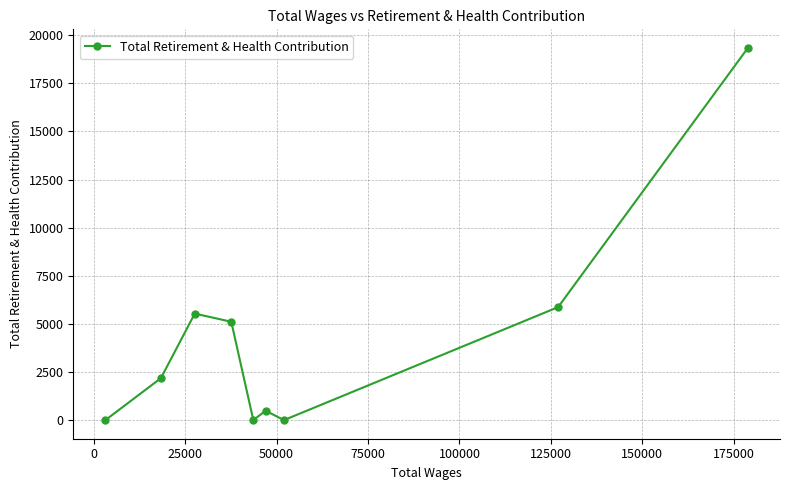

Reading left to right, list all the values displayed in this chart.

0	2181	5535	5112	0	488	0	5872	19342